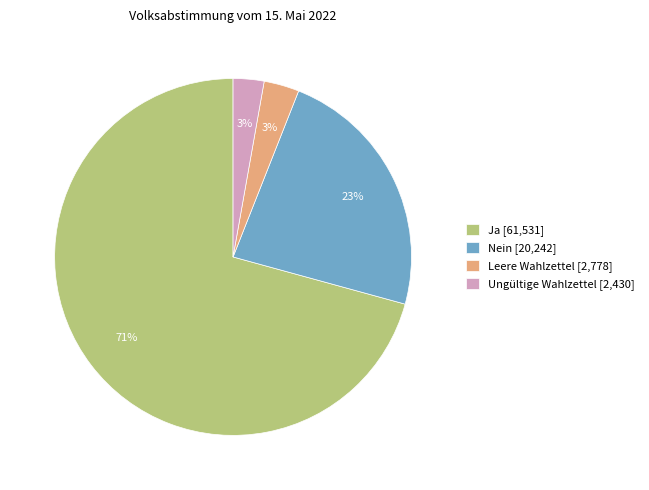

How many slices are in this pie chart?

4